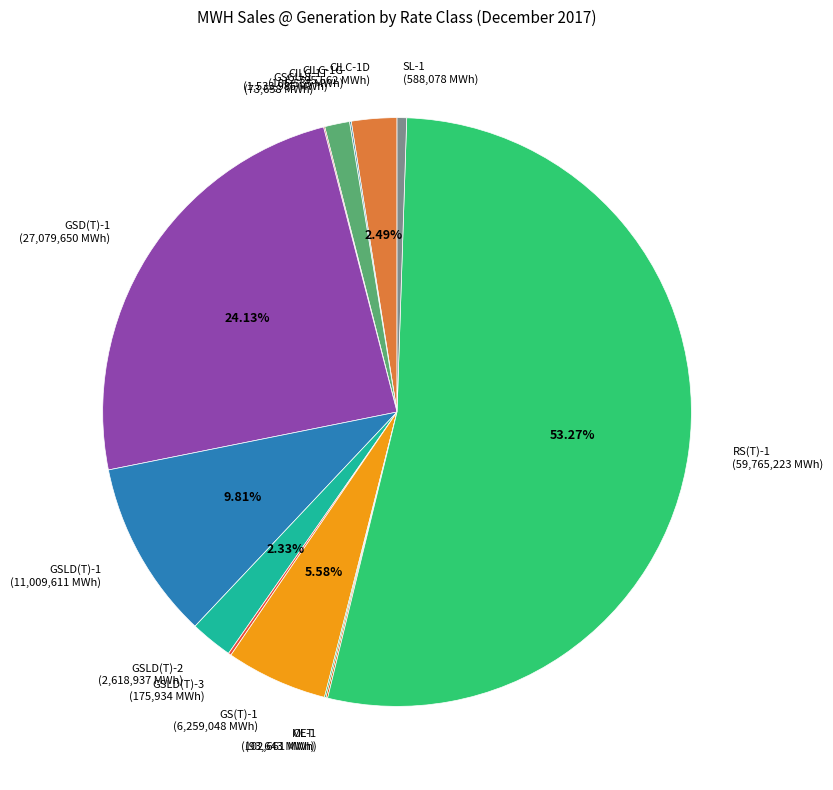

Is there any slice that represents more than half of the pie?

Yes